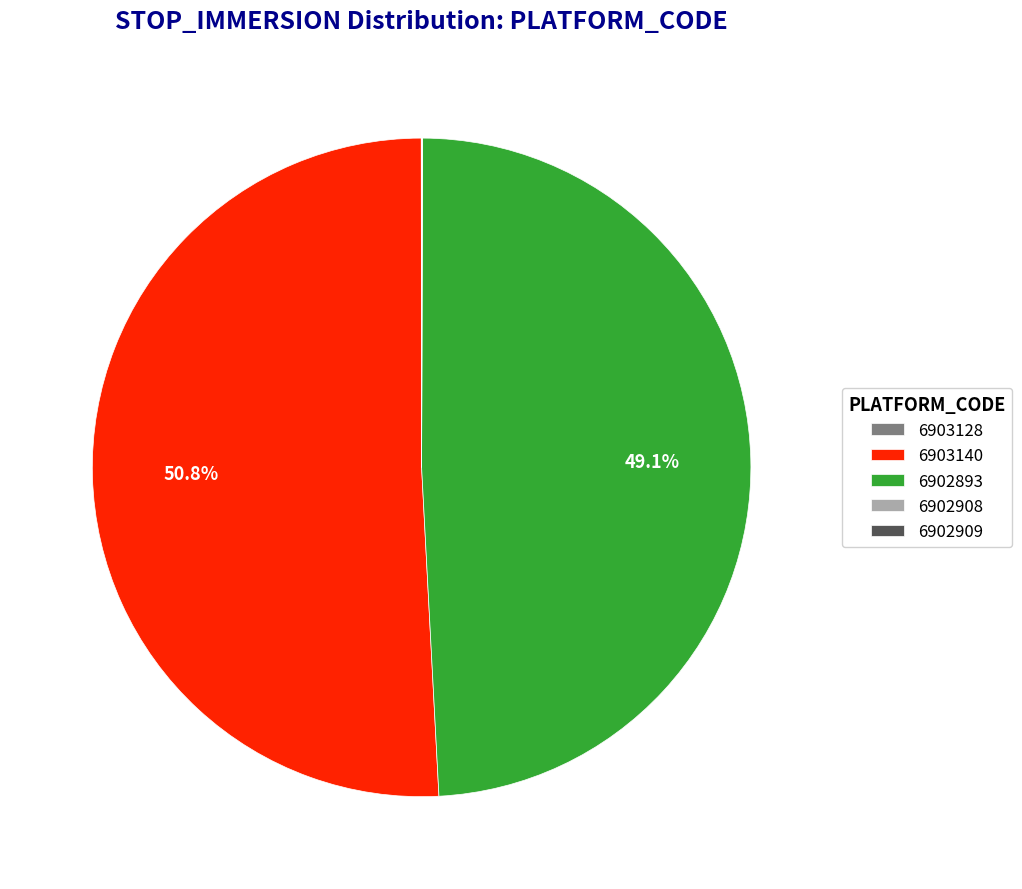

To the nearest percent, what is the average slice percentage?

20%